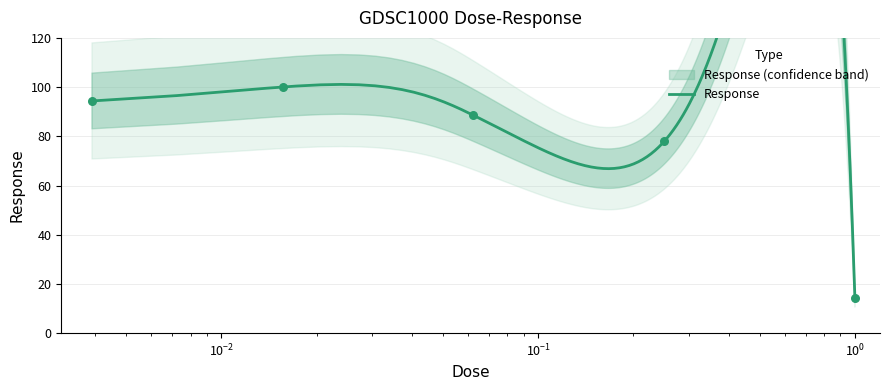

What is the ratio of the value at 1.0 to the value at 0.0625?

0.2